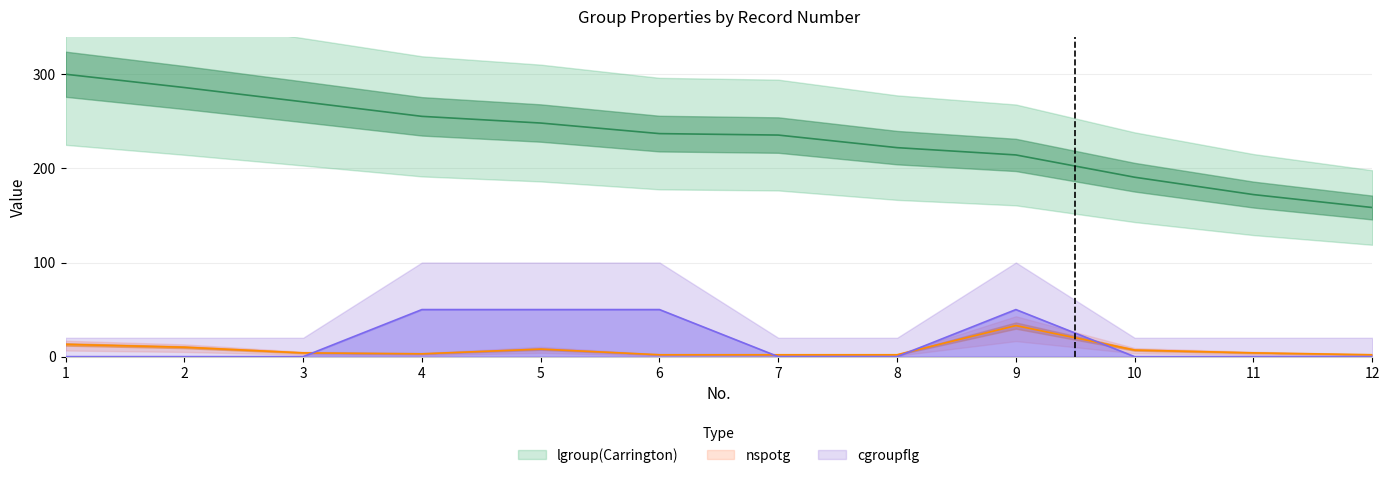

What is the value of the lgroup(Carrington) point at the 11th from the left?

172.1